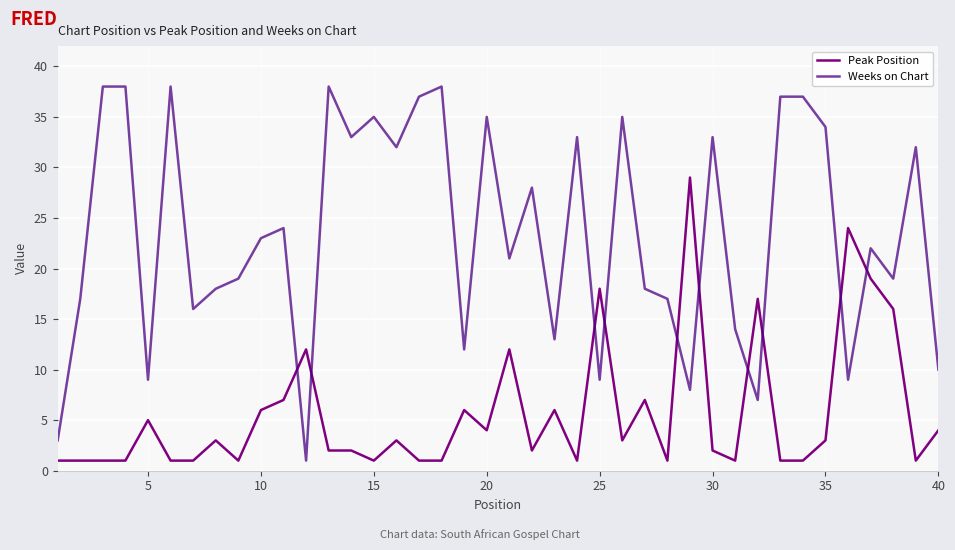

Which series has the largest total across all categories?

Weeks on Chart